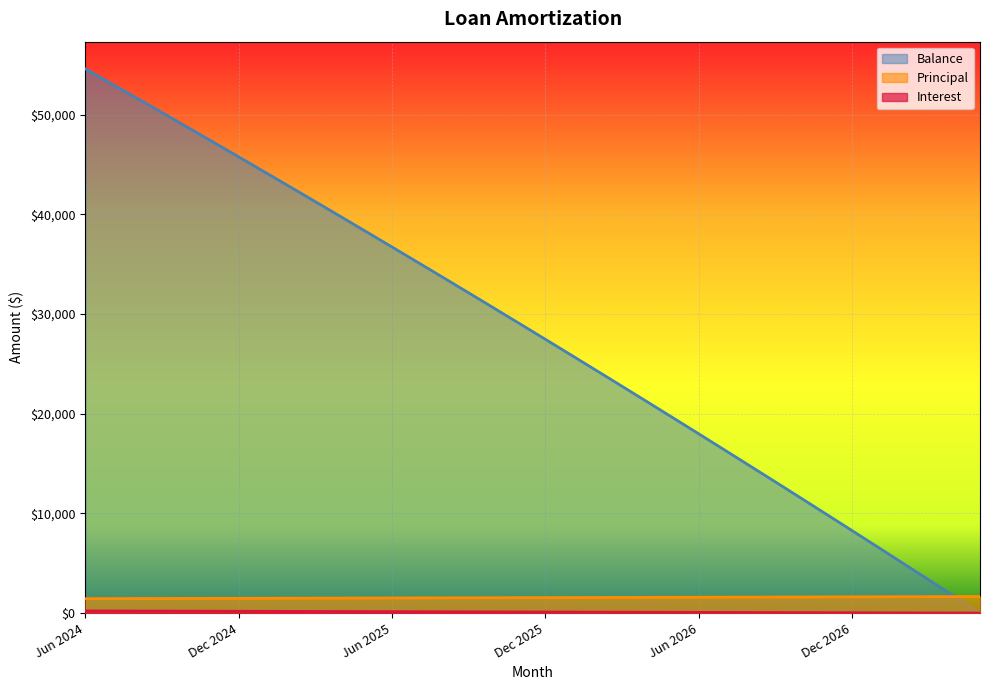

Reading left to right, extract all data points from this chart.

Interest: 221.9	216.1	210.4	204.6	198.8	192.9	187.1	181.2	175.3	169.3	163.4	157.4	151.4	145.4	139.3	133.3	127.2	121.0	114.9	108.7	102.5	96.3	90.1	83.8	77.5	71.2	64.8	58.5	52.1	45.7	39.2	32.7	26.2	19.7	13.2	6.6
Principal: 1452.0	1458.0	1463.0	1469.0	1475.0	1481.0	1487.0	1493.0	1498.0	1504.0	1510.0	1516.0	1522.0	1528.0	1534.0	1540.0	1547.0	1553.0	1559.0	1565.0	1571.0	1577.0	1584.0	1590.0	1596.0	1603.0	1609.0	1615.0	1622.0	1628.0	1635.0	1641.0	1647.0	1654.0	1661.0	1667.0
Balance: 54603.0	53145.0	51682.0	50213.0	48738.0	47257.0	45770.0	44277.0	42779.0	41275.0	39765.0	38249.0	36727.0	35199.0	33665.0	32125.0	30578.0	29025.0	27466.0	25901.0	24330.0	22753.0	21169.0	19579.0	17983.0	16380.0	14771.0	13156.0	11534.0	9906.0	8271.0	6630.0	4983.0	3329.0	1668.0	1.0